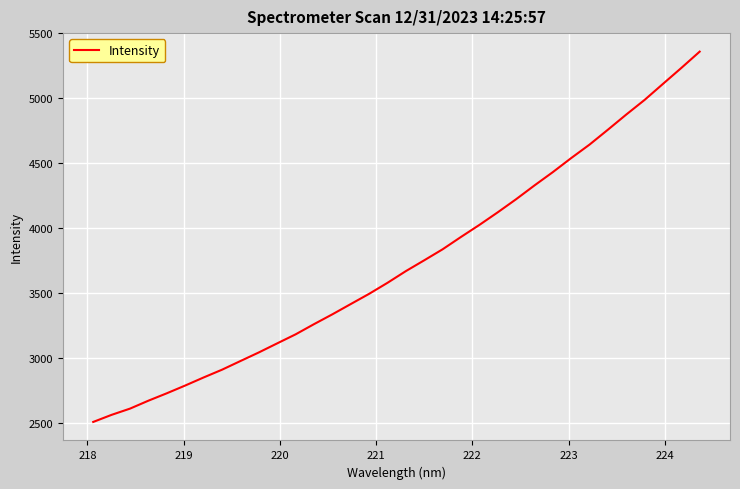

What is the maximum value shown in the chart?

5357.9